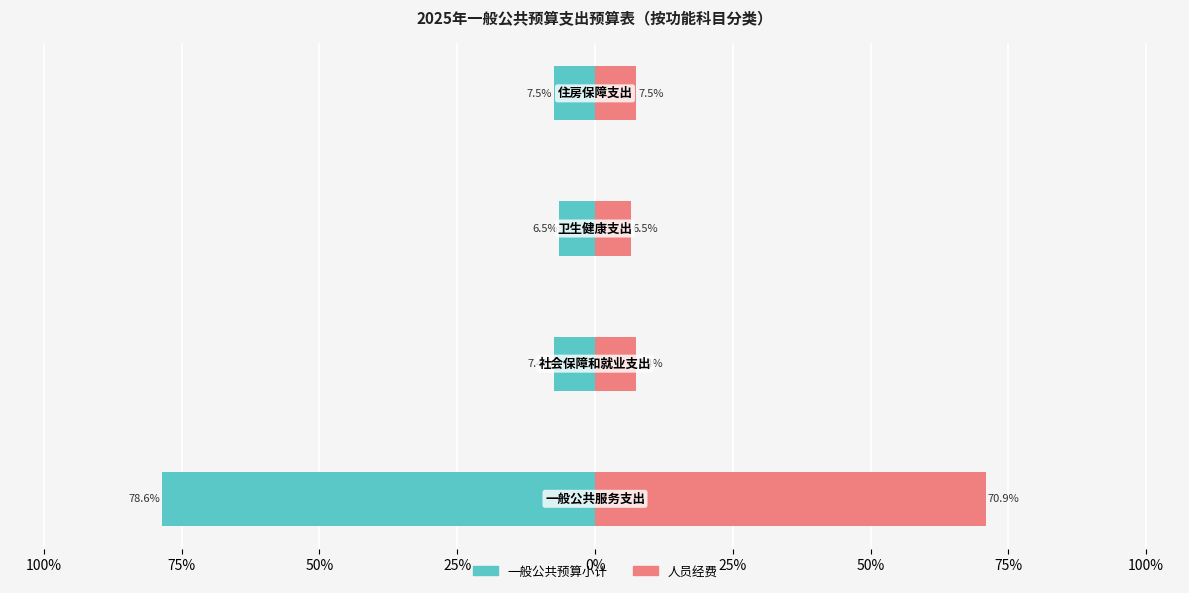

What is the value of the 人员经费 bar at the 3rd from the left?

6.5